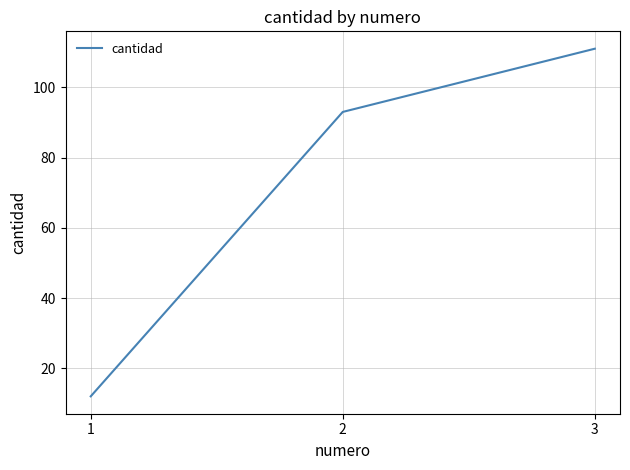

The value at 2 is 62. True or false?

False